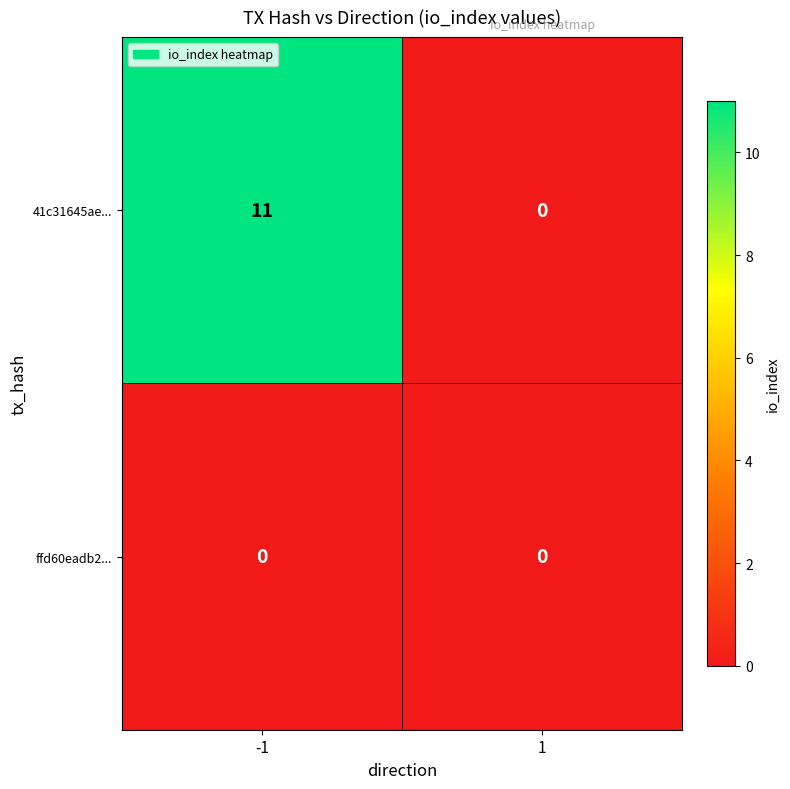

At how many categories does at least one series exceed 8?

1